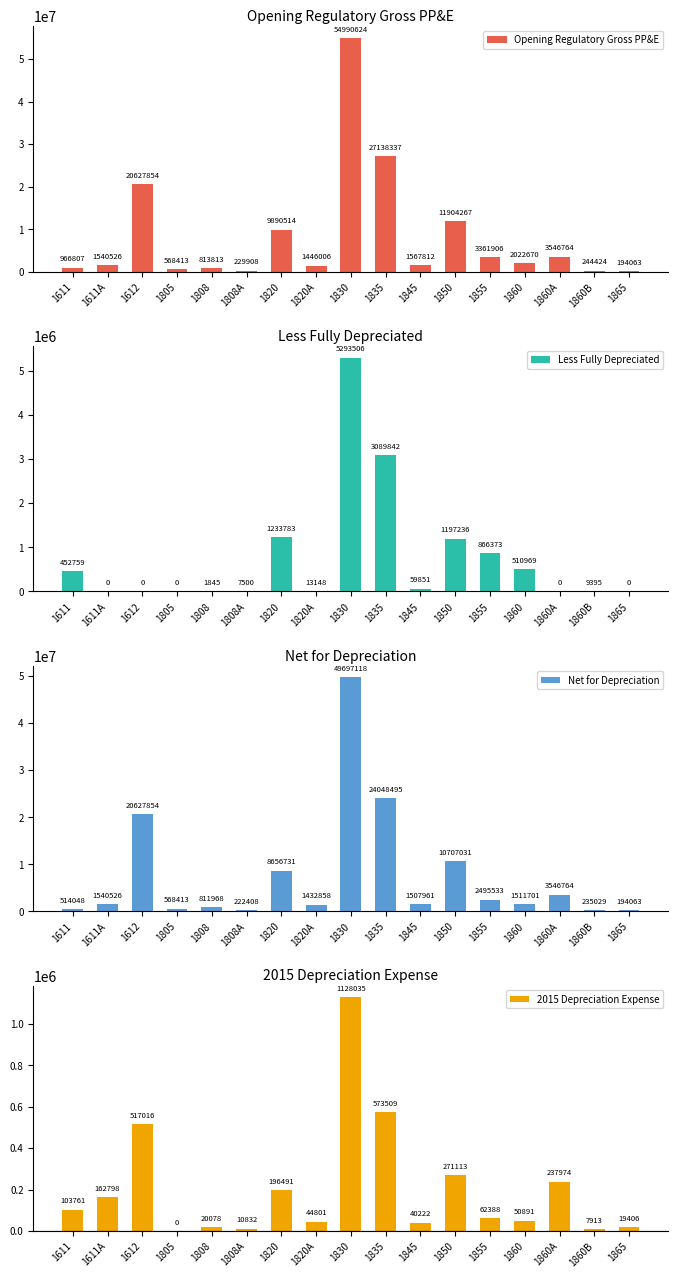

Which category has the highest value in the 2015 Depreciation Expense series?

1830